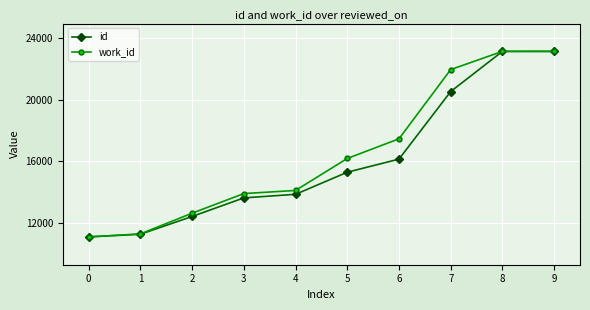

What is the approximate value of work_id at 7?

21965.7